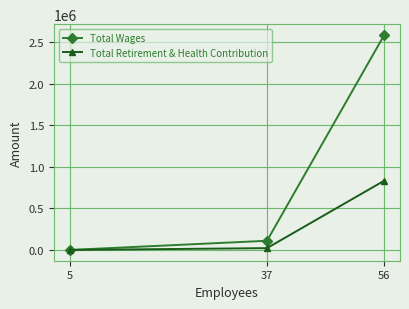

Count the number of categories in the chart.

3